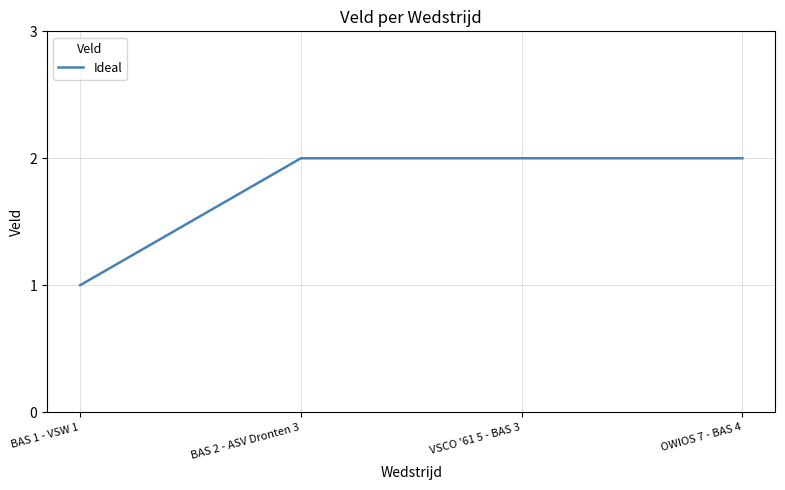

What is the sum of all values?

7